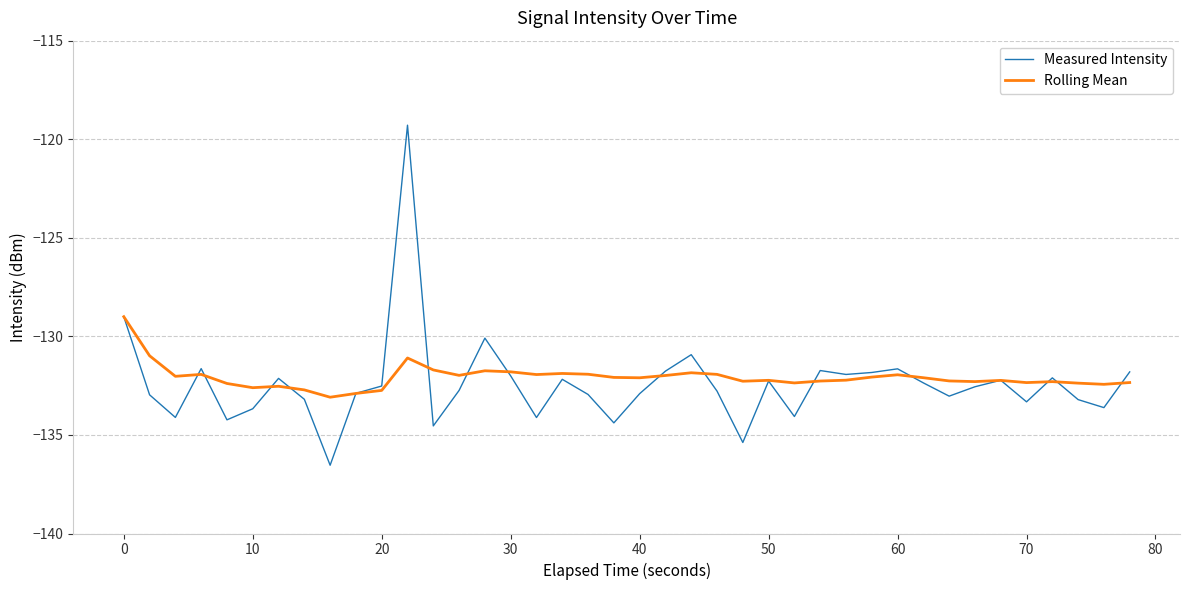

In Measured Intensity, how many points are lower than both neighbors (excluding endpoints)?

12